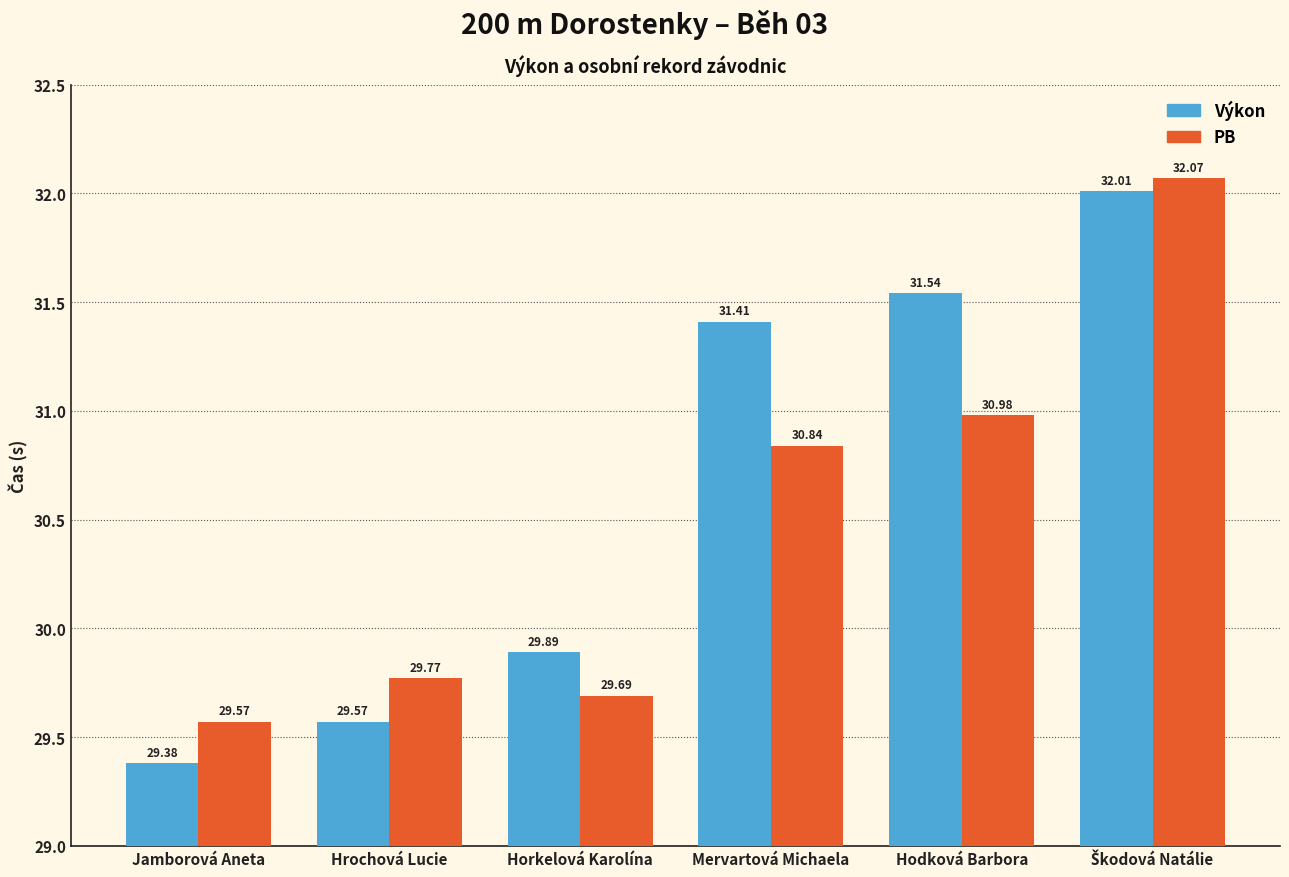

Read the Výkon value at Hrochová Lucie.

29.6